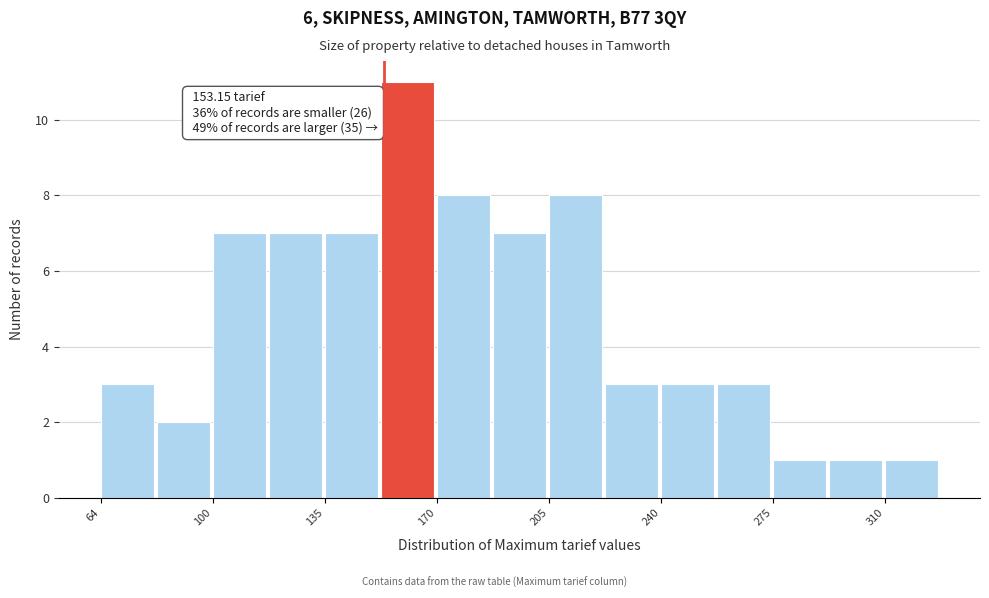

Read against the x-axis, roughly where is the centre of the tallest bar?

160